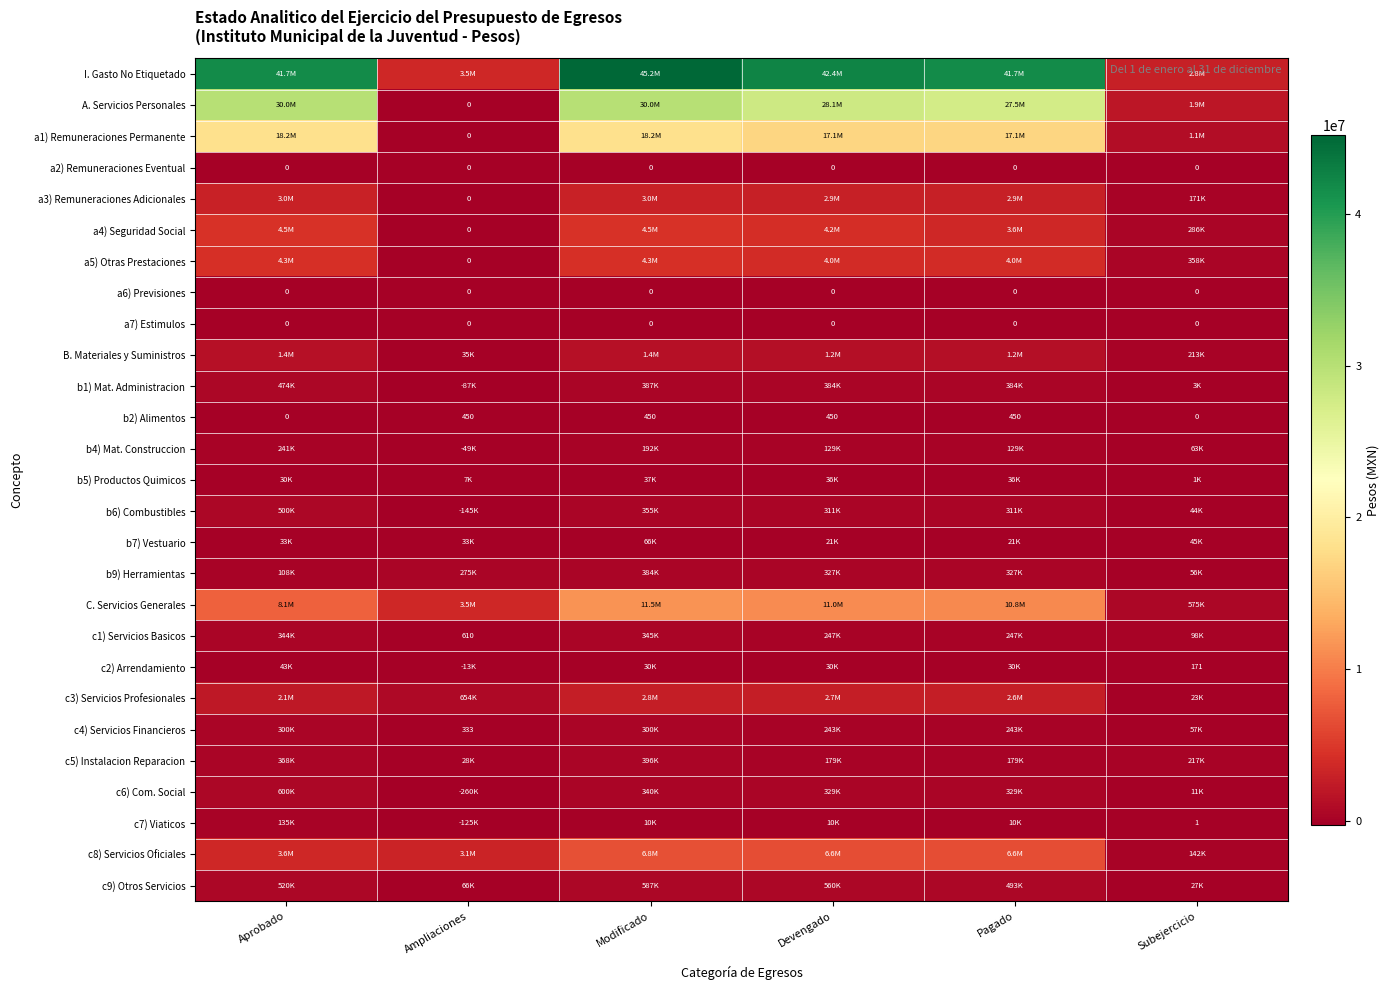

What value does the b9) Herramientas series have at Pagado?

327392.4